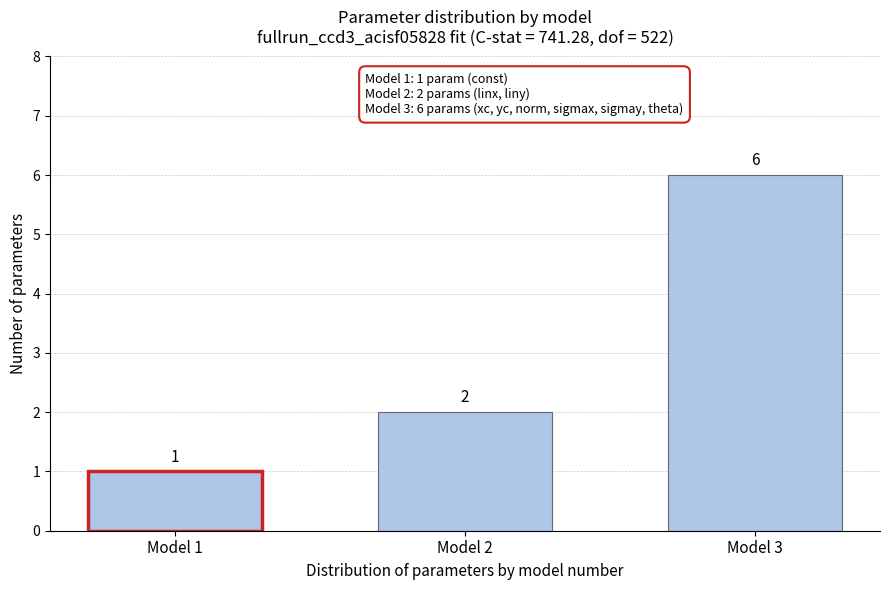

Reading right to left, list all the values displayed in this chart.

6	2	1